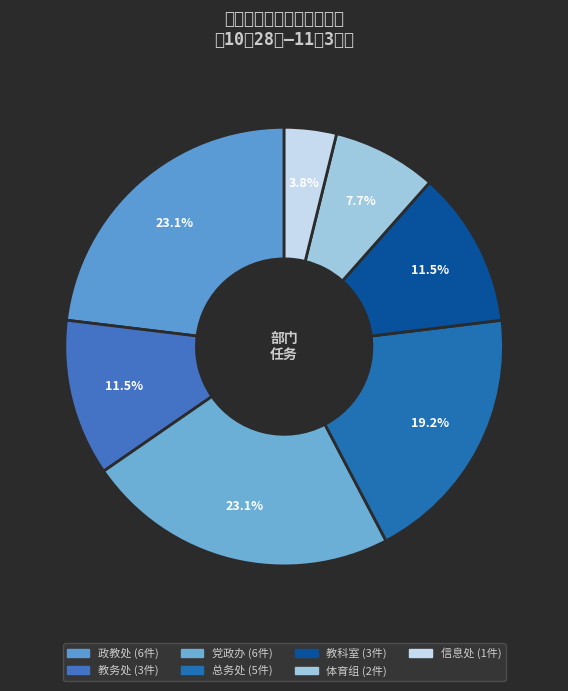

Count the number of slices in the pie.

7